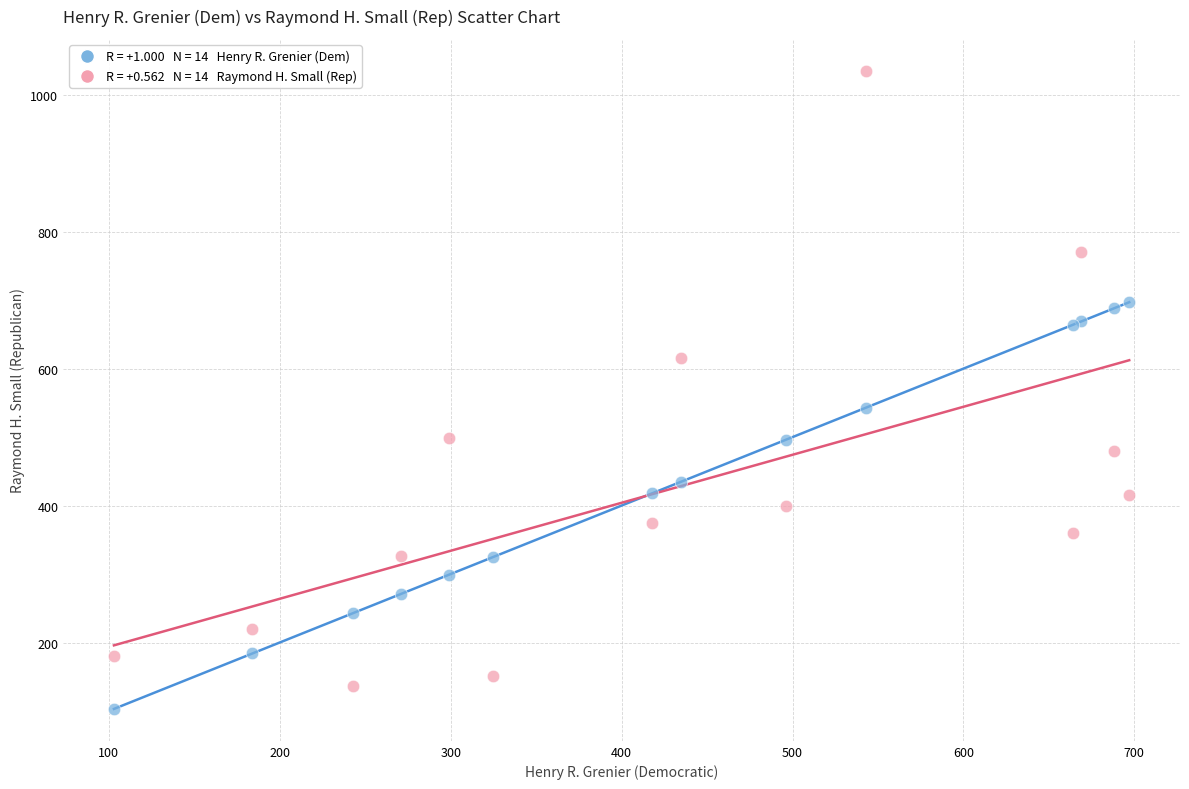

Across all series, what Y value is closest to 569?

543